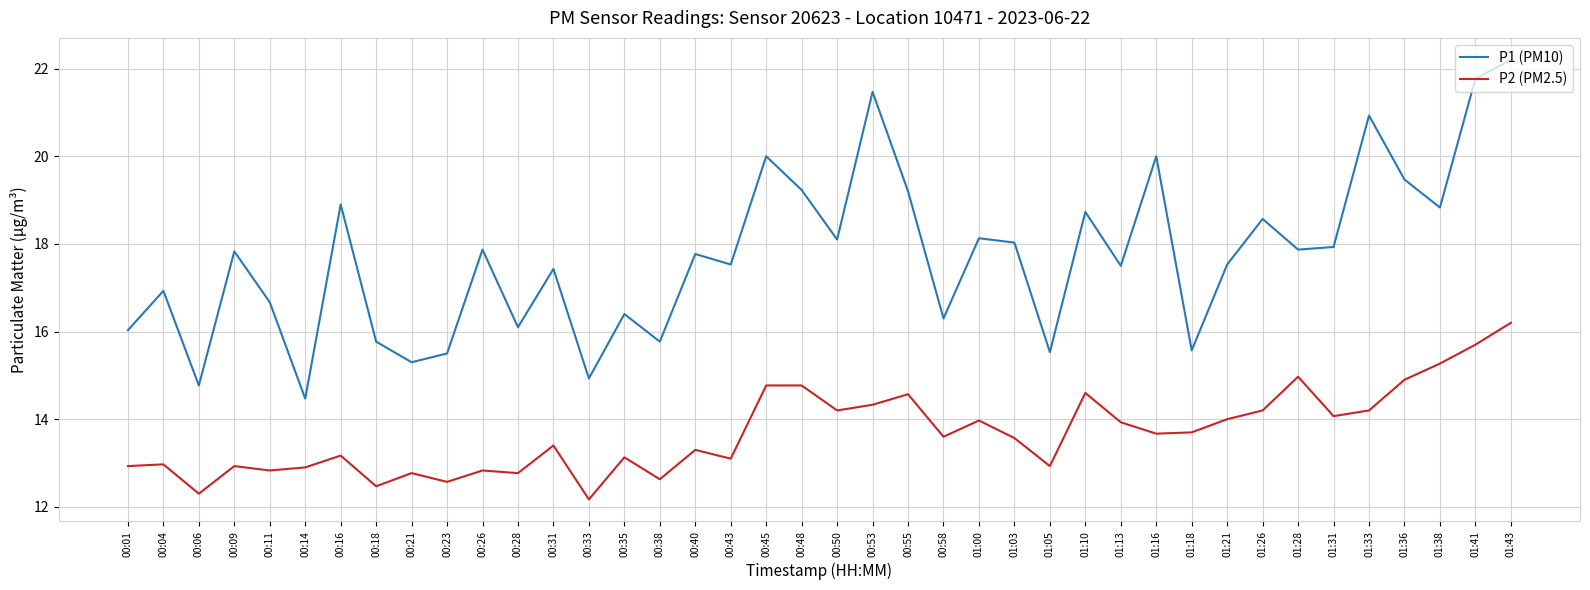

What are all the series names shown in the legend?

P1 (PM10), P2 (PM2.5)